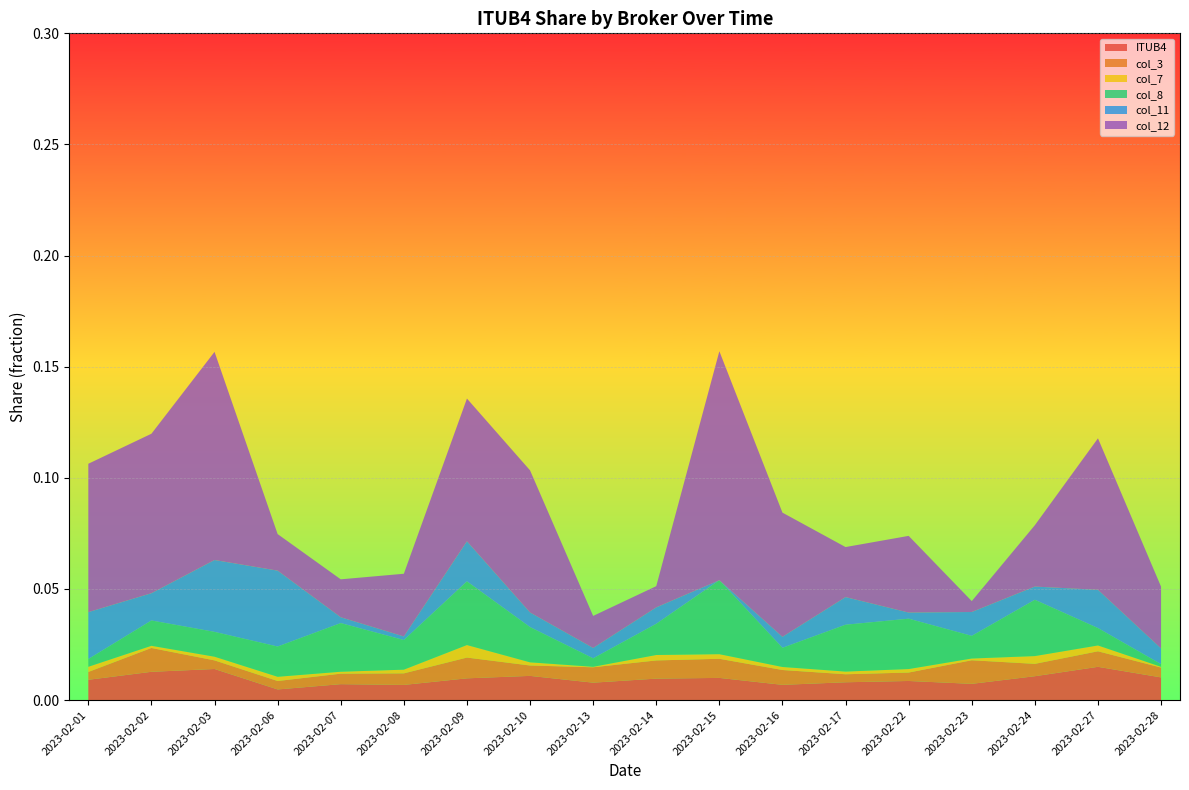

Reading left to right, transcribe all the data shown in this chart.

ITUB4: 0.0	0.0	0.0	0.0	0.0	0.0	0.0	0.0	0.0	0.0	0.0	0.0	0.0	0.0	0.0	0.0	0.0	0.0
col_3: 0.0	0.0	0.0	0.0	0.0	0.0	0.0	0.0	0.0	0.0	0.0	0.0	0.0	0.0	0.0	0.0	0.0	0.0
col_7: 0.0	0.0	0.0	0.0	0.0	0.0	0.0	0.0	0.0	0.0	0.0	0.0	0.0	0.0	0.0	0.0	0.0	0.0
col_8: 0.0	0.0	0.0	0.0	0.0	0.0	0.0	0.0	0.0	0.0	0.0	0.0	0.0	0.0	0.0	0.0	0.0	0.0
col_11: 0.0	0.0	0.0	0.0	0.0	0.0	0.0	0.0	0.0	0.0	0.0	0.0	0.0	0.0	0.0	0.0	0.0	0.0
col_12: 0.1	0.1	0.1	0.0	0.0	0.0	0.1	0.1	0.0	0.0	0.1	0.1	0.0	0.0	0.0	0.0	0.1	0.0